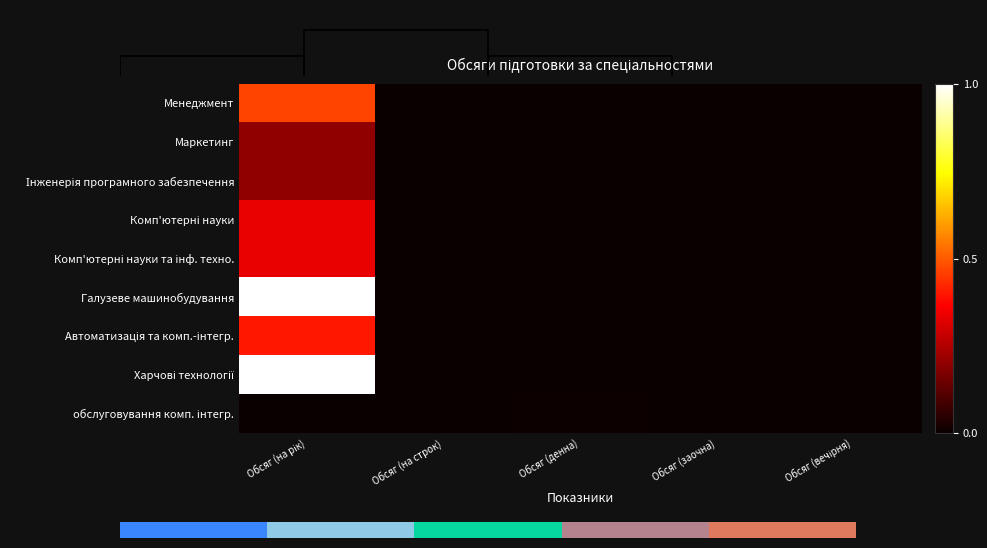

What is the average value of the Харчові технології series?

0.2